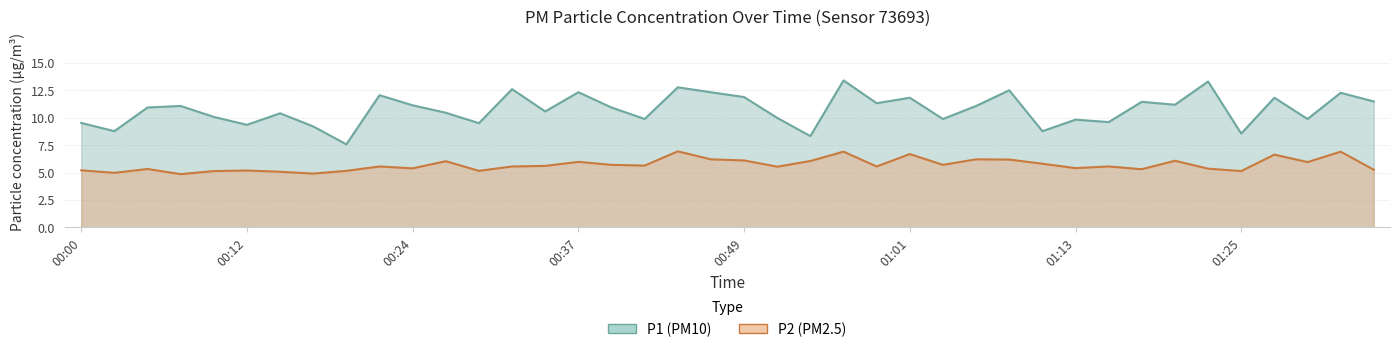

True or false: P1 has a value of 9.3 at 00:12.

True